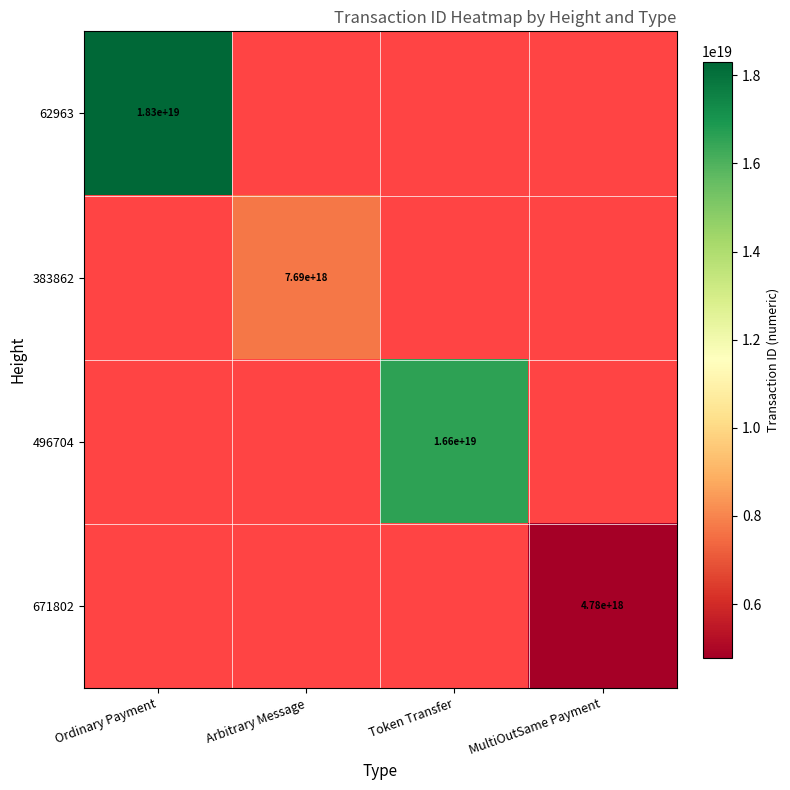

How many categories are shown in the chart?

4